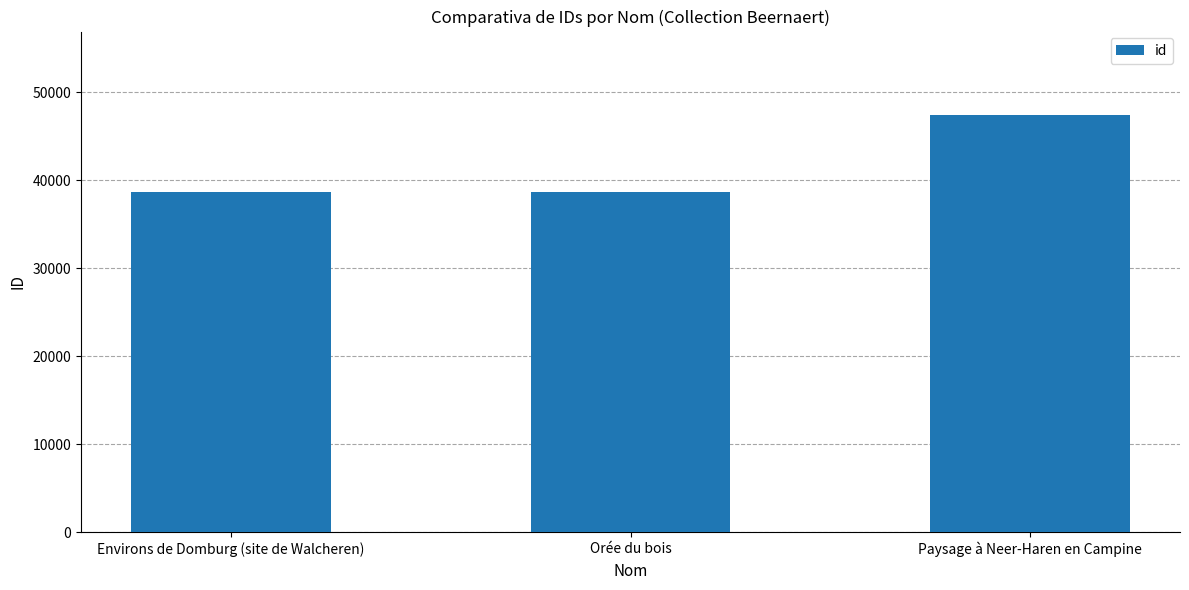

What is the ratio of the value at Environs de Domburg (site de Walcheren) to the value at Orée du bois?

1.0